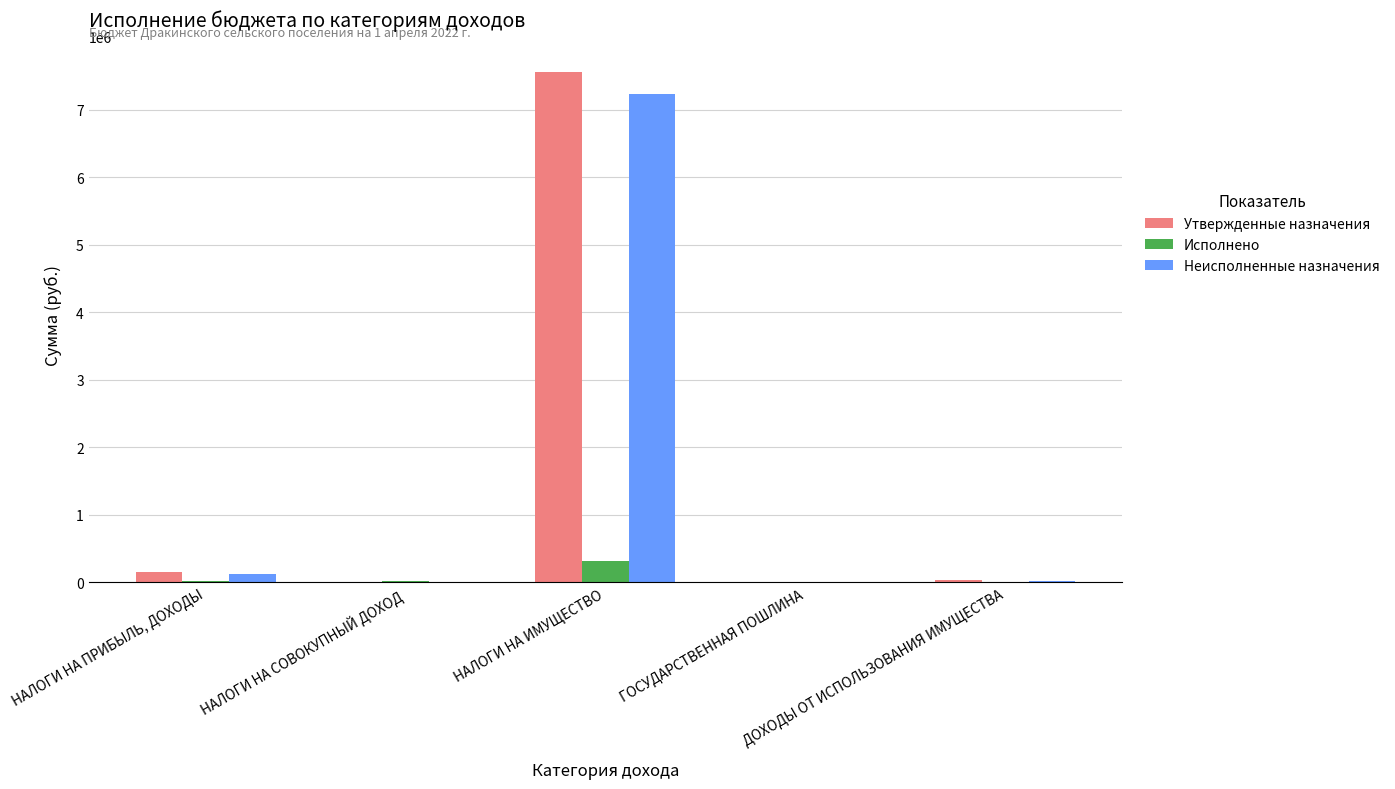

What are all the series names shown in the legend?

Утвержденные назначения, Исполнено, Неисполненные назначения